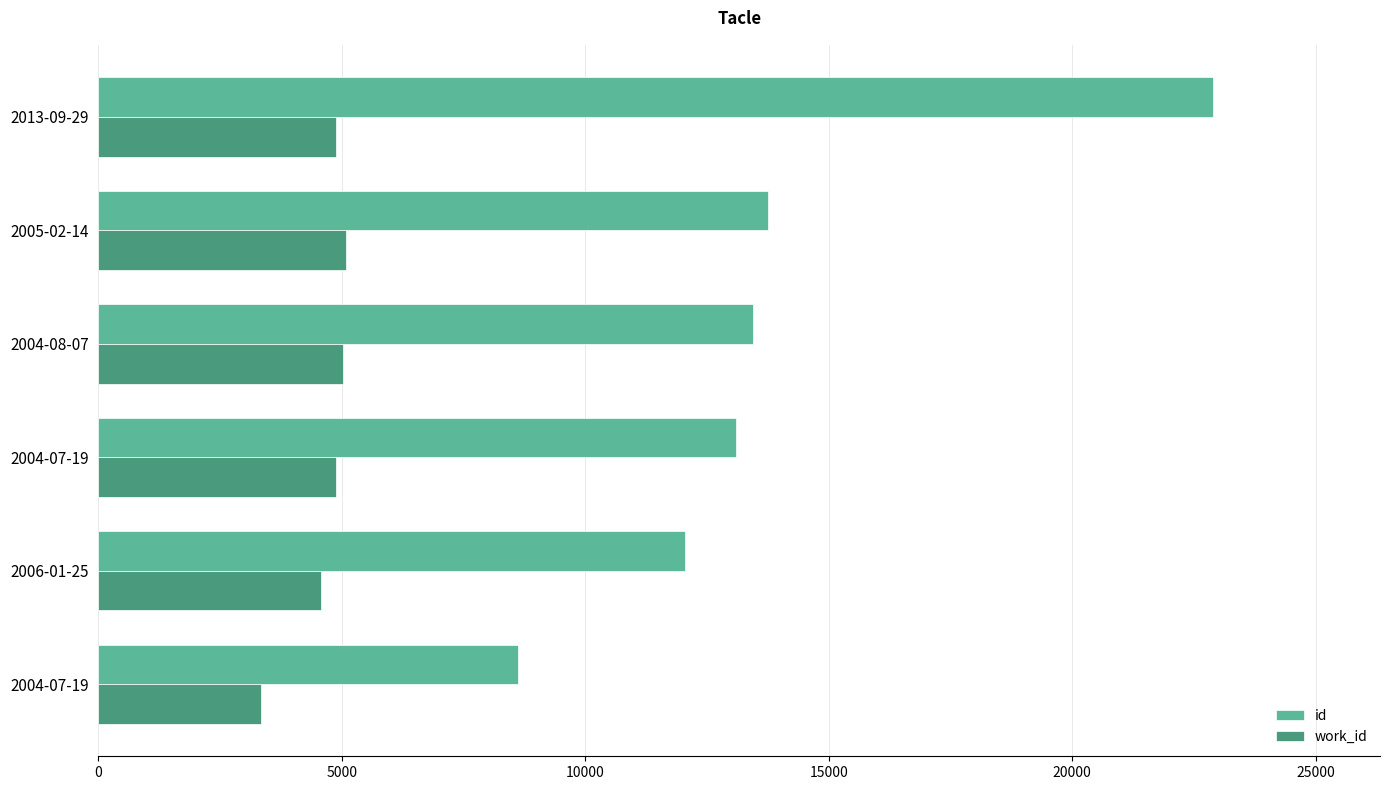

How many data points in work_id are less than 4879?

2